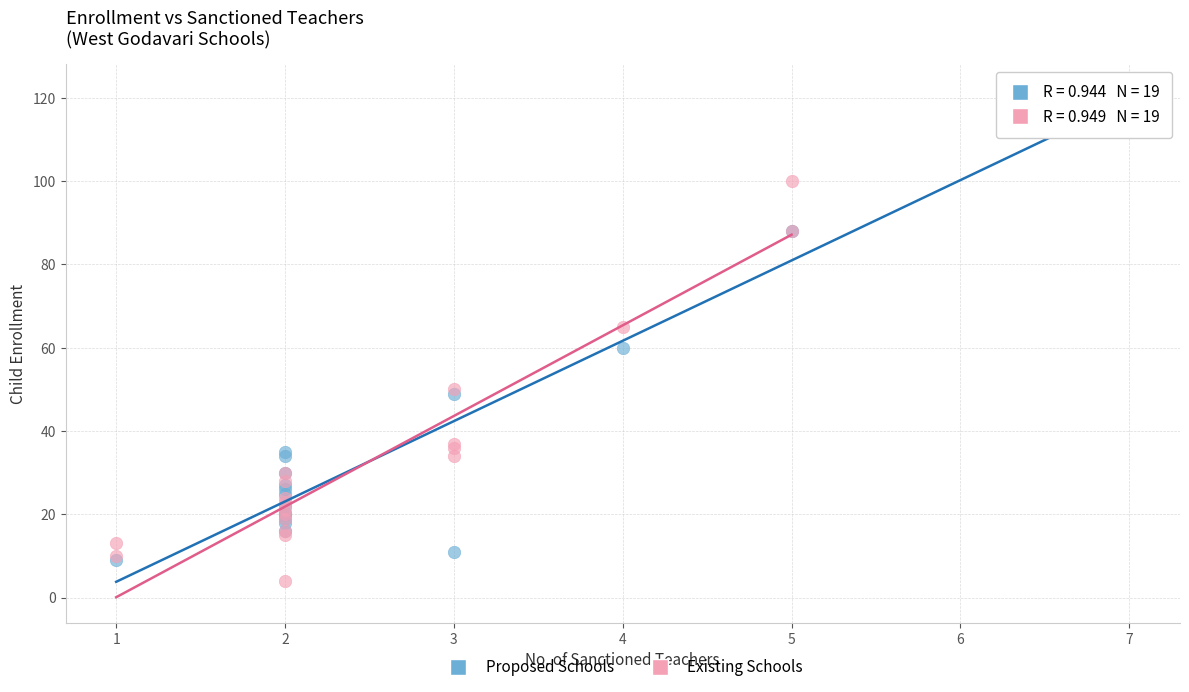

Which series has the largest Y range (max minus min)?

Proposed Schools